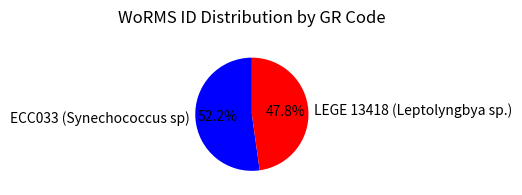

True or false: LEGE 13418 (Leptolyngbya sp.) accounts for 48% of the total.

True